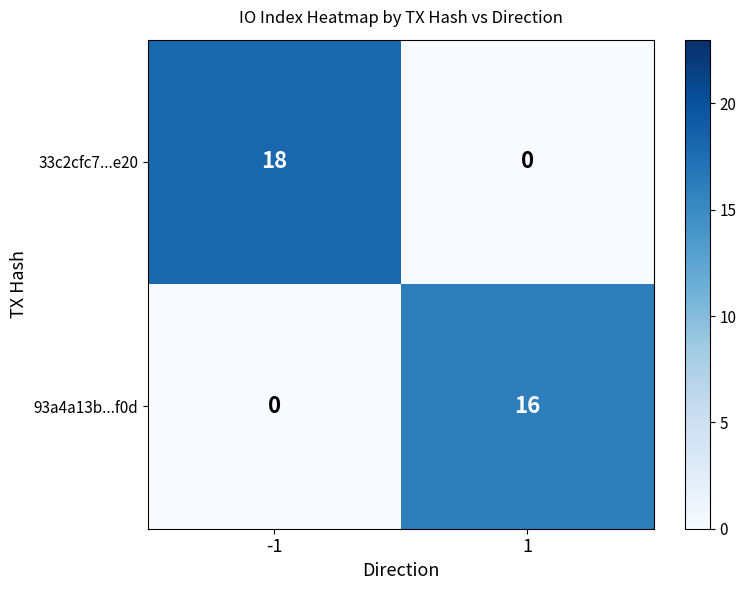

Read the 93a4a13b...f0d value at 1, to the nearest 10.

20